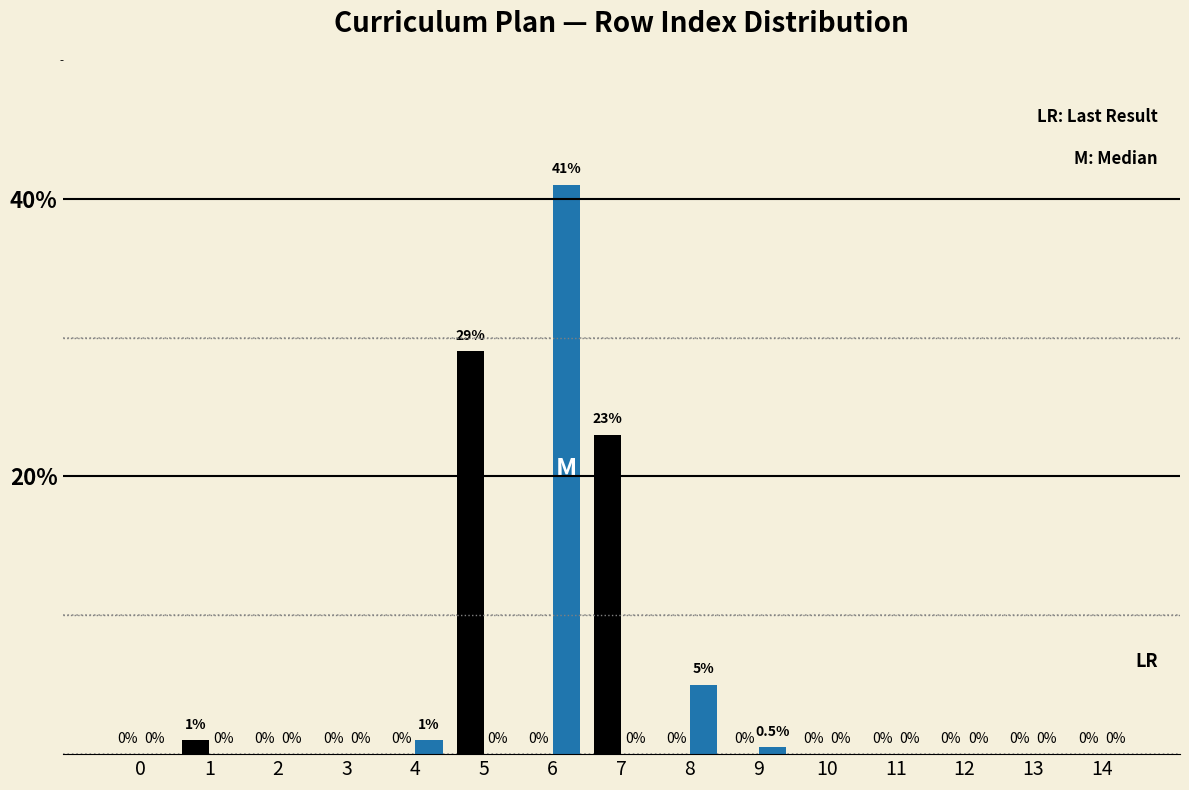

Which label corresponds to the largest value in the chart?

6